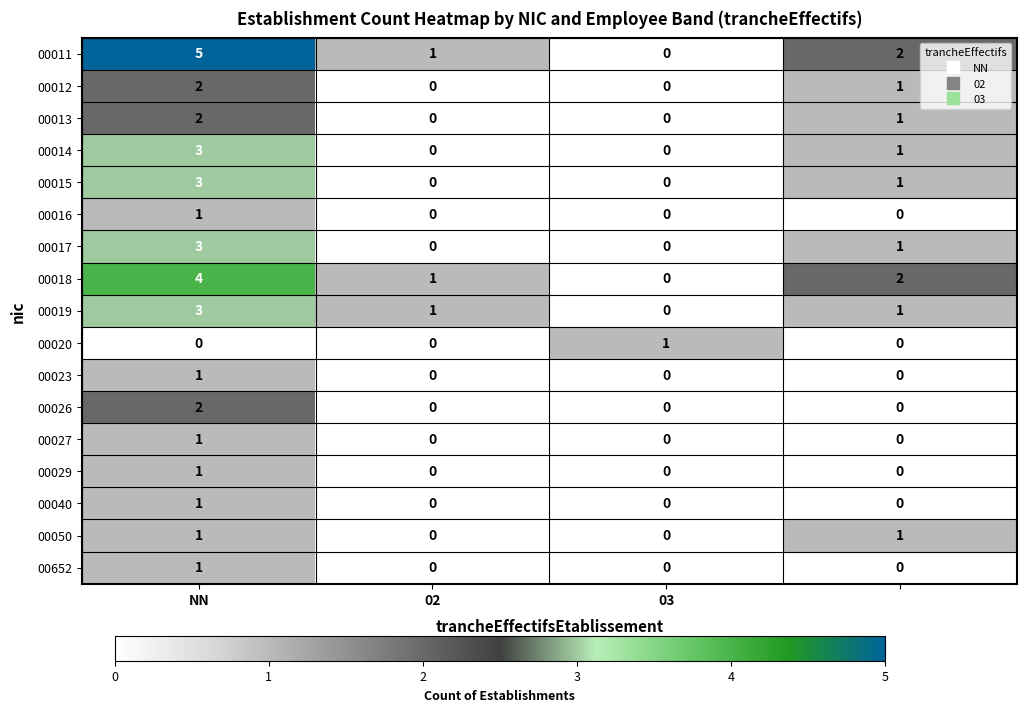

What is the sum of all 00019 values?

5